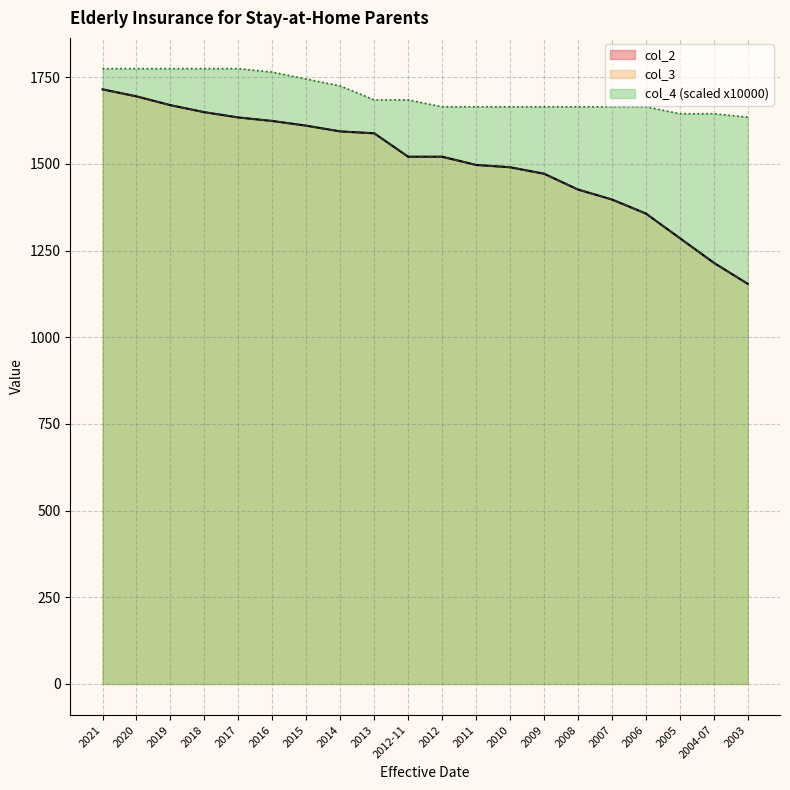

The value of col_3 at 2015 is 1610.6. True or false?

True